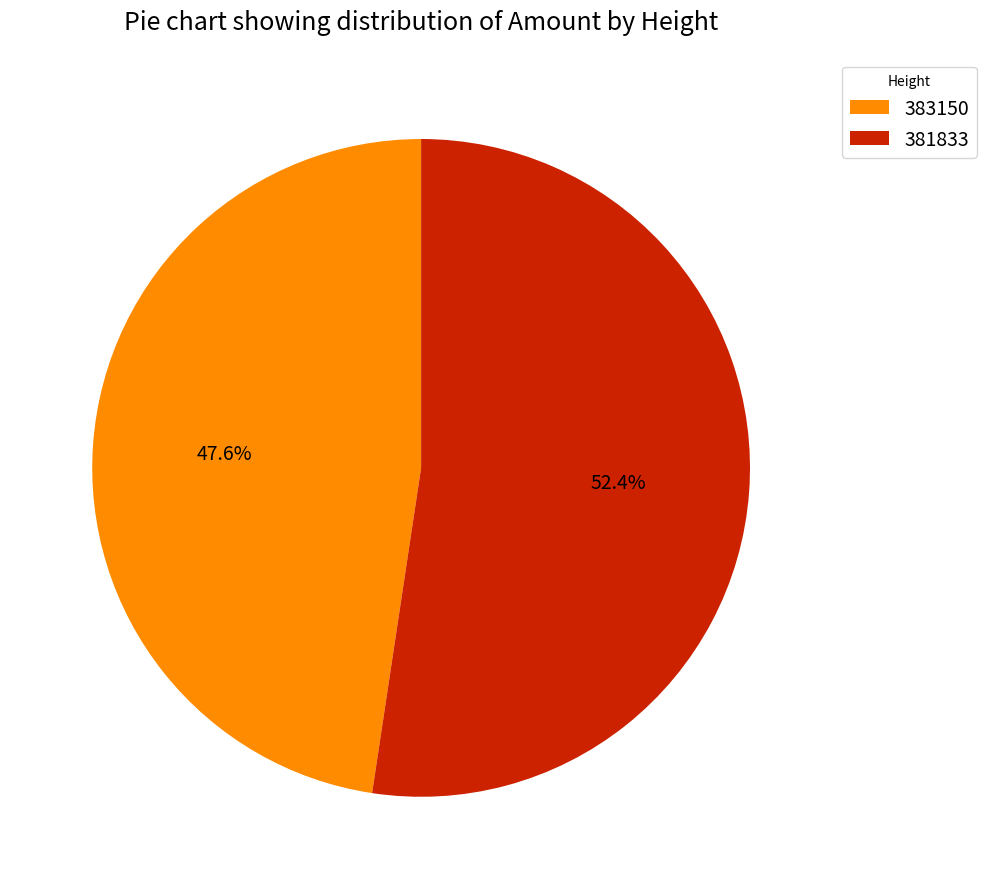

To the nearest percent, what percentage of the pie is 381833?

52%